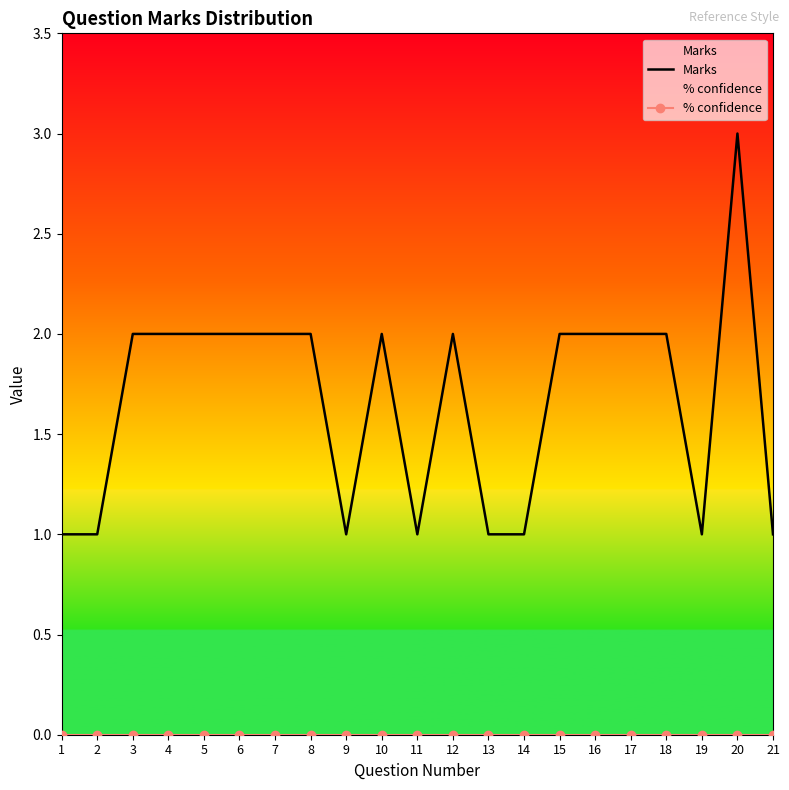

What is the greatest value displayed?

3